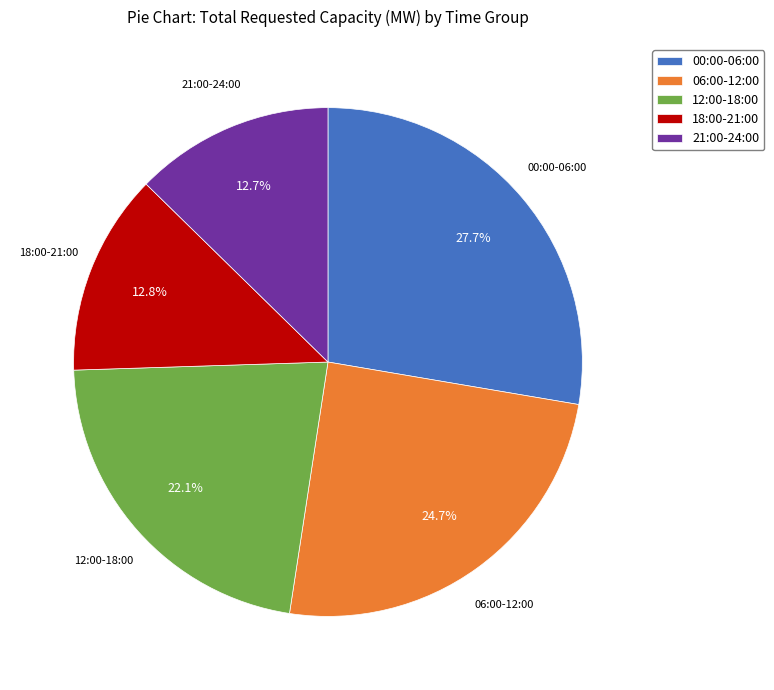

How many slices are in this pie chart?

5